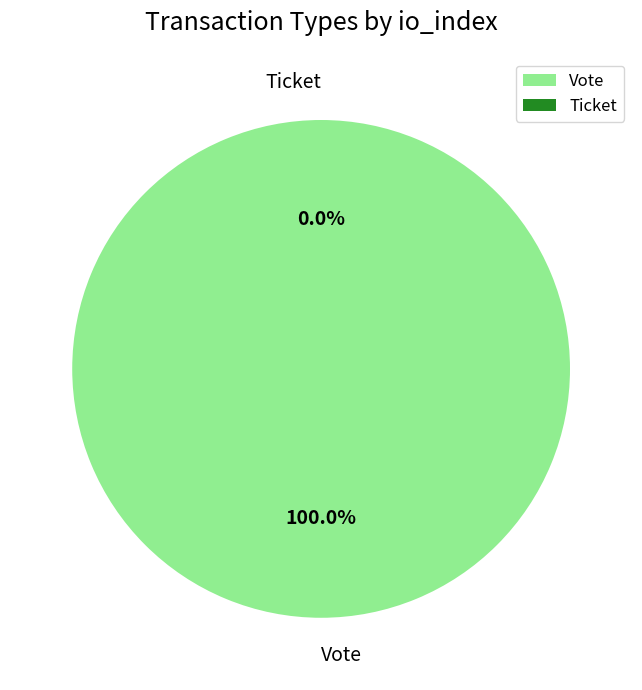

Which category has the smallest portion of the pie?

Ticket